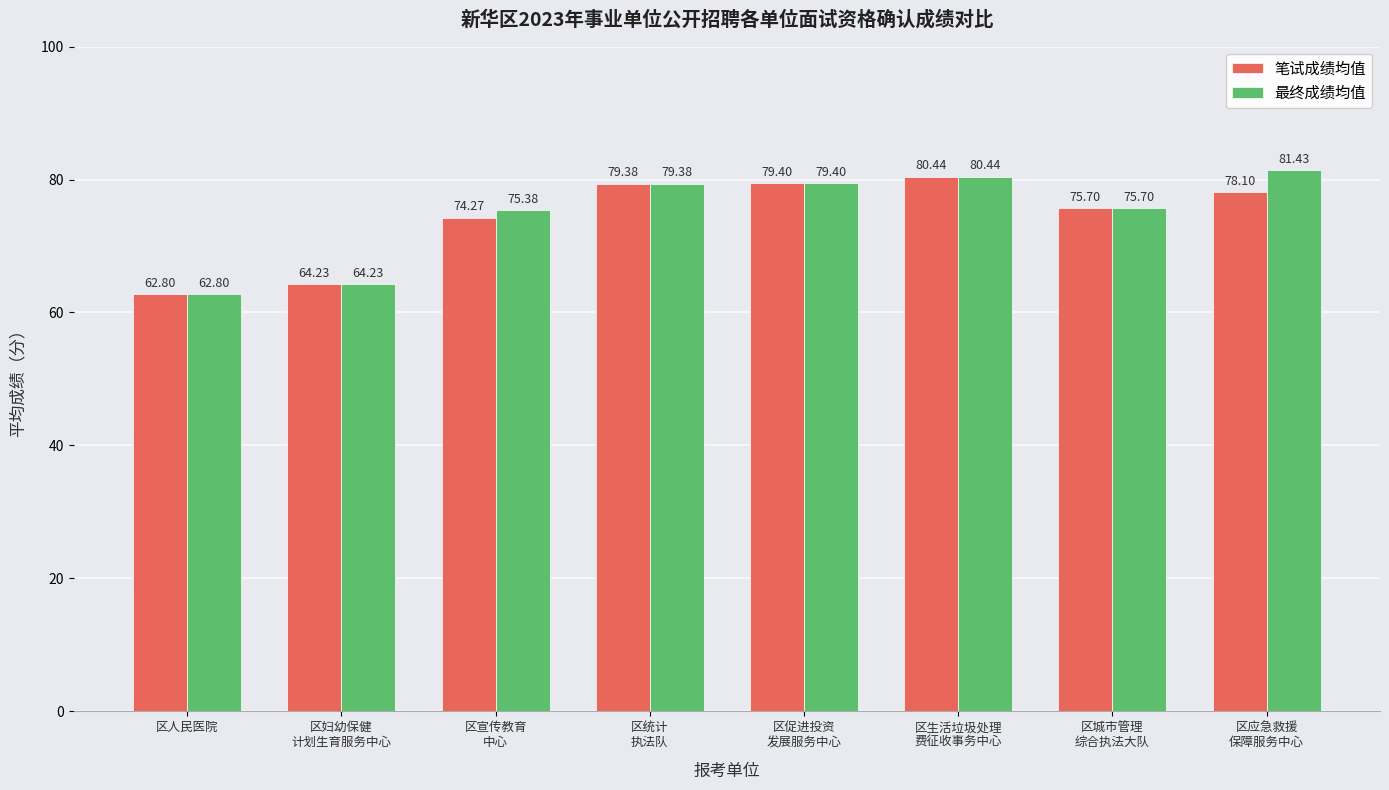

Reading left to right, what are all the values shown in this chart?

笔试成绩均值: 62.8	64.2	74.3	79.4	79.4	80.4	75.7	78.1
最终成绩均值: 62.8	64.2	75.4	79.4	79.4	80.4	75.7	81.4